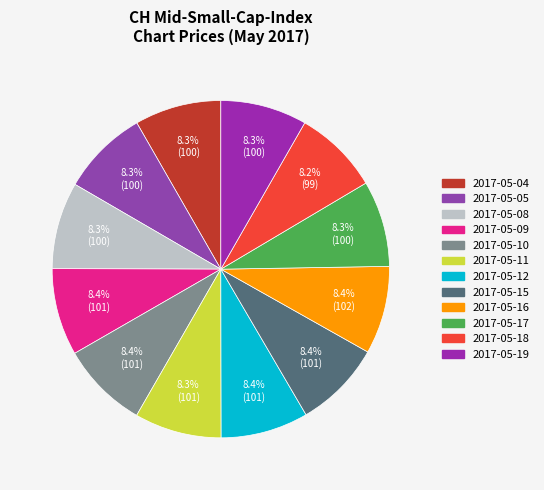

To the nearest percent, what is the average slice percentage?

8%